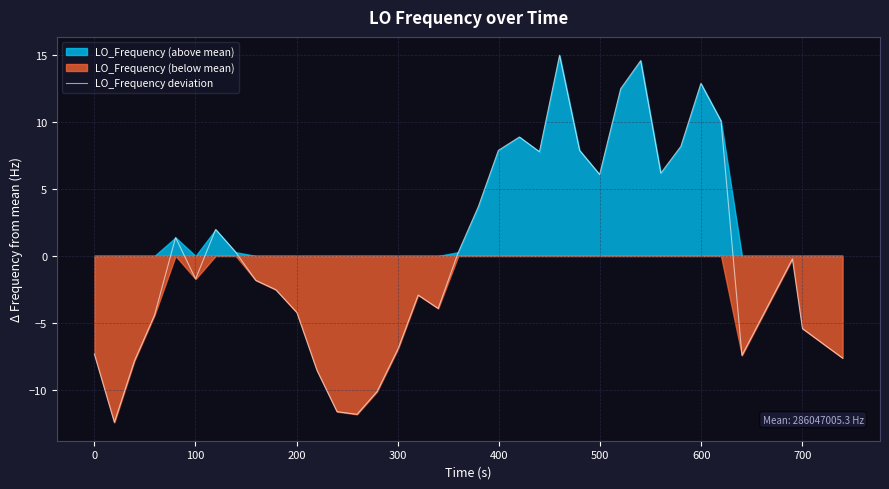

What is the minimum value shown in the chart?

-12.4